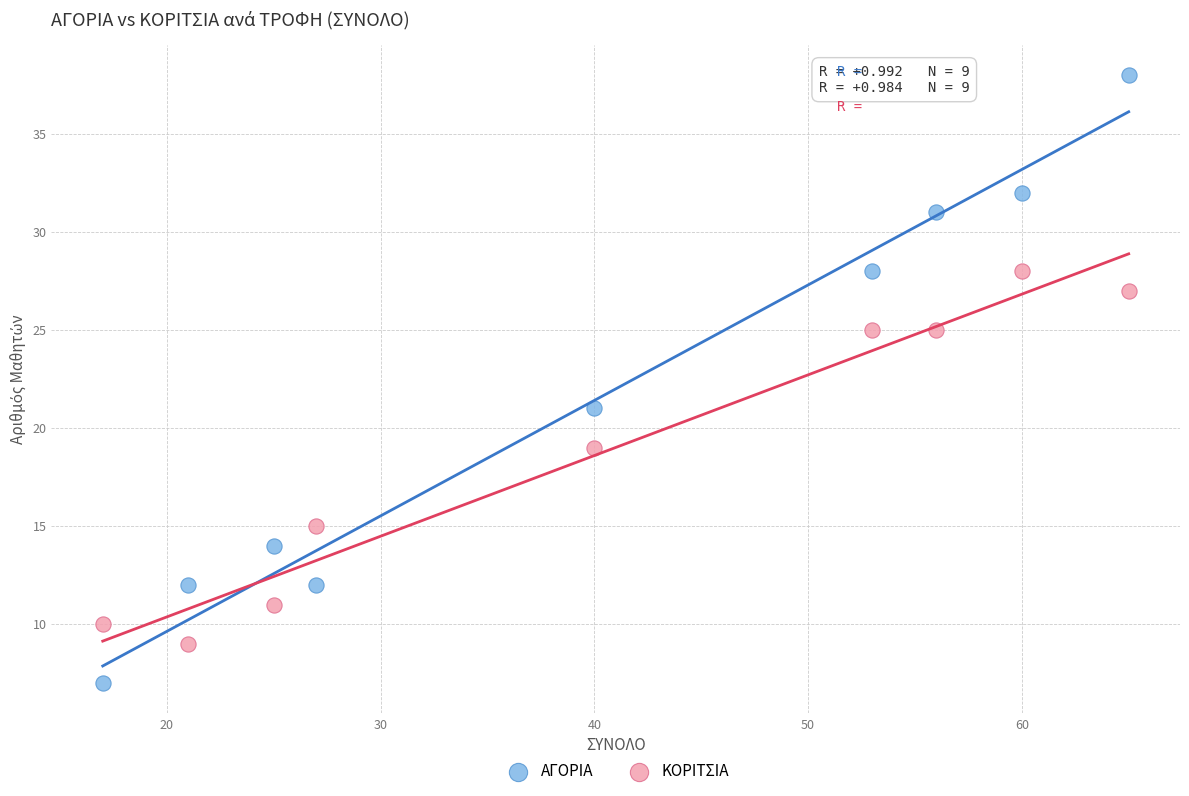

Which series has the largest Y range (max minus min)?

ΑΓΟΡΙΑ